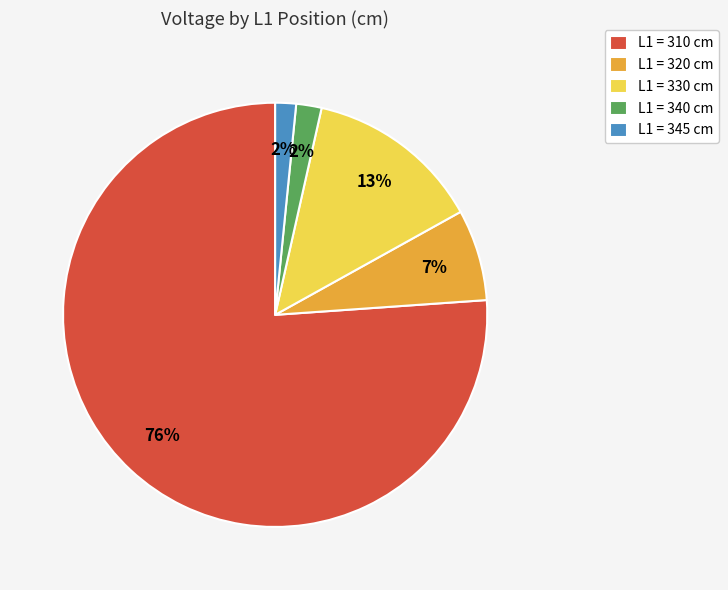

True or false: L1 = 310 cm accounts for 76% of the total.

True